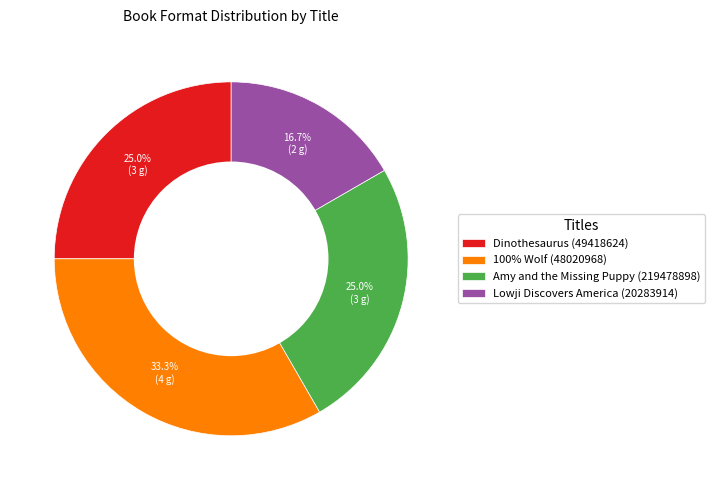

To the nearest percent, what is the difference between the 100% Wolf (48020968) and Lowji Discovers America (20283914) slice percentages?

17%